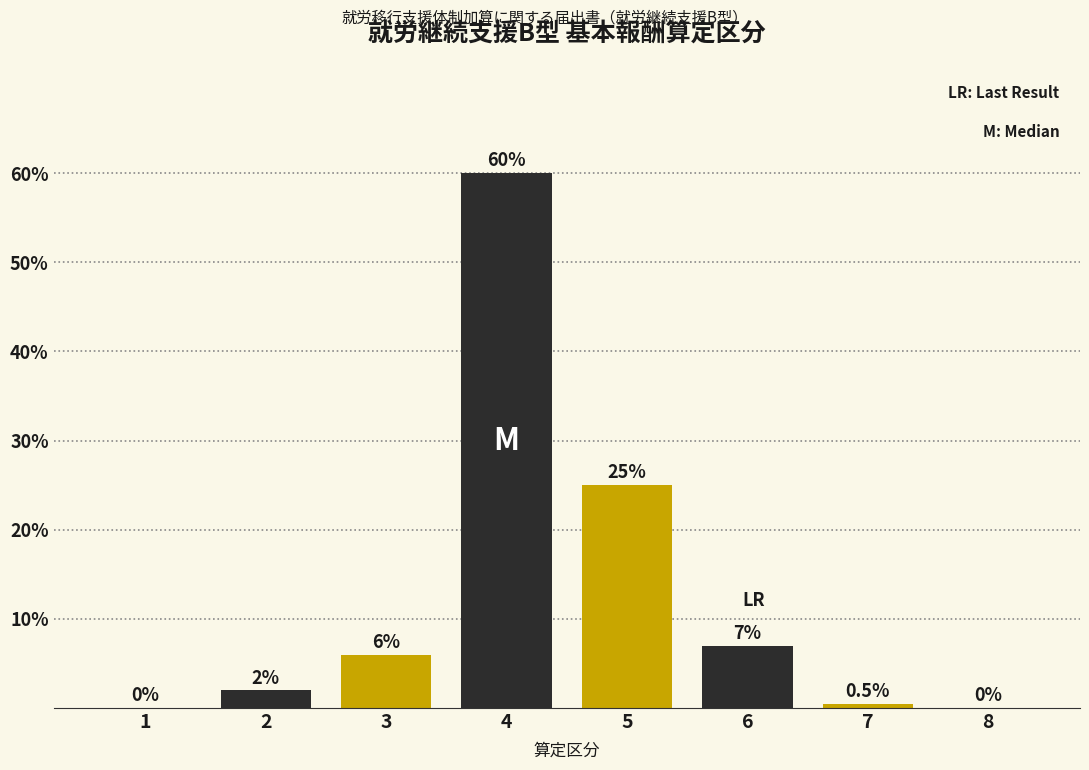

Reading left to right, what are all the values shown in this chart?

1=0.0	2=2.0	3=6.0	4=60.0	5=25.0	6=7.0	7=0.5	8=0.0